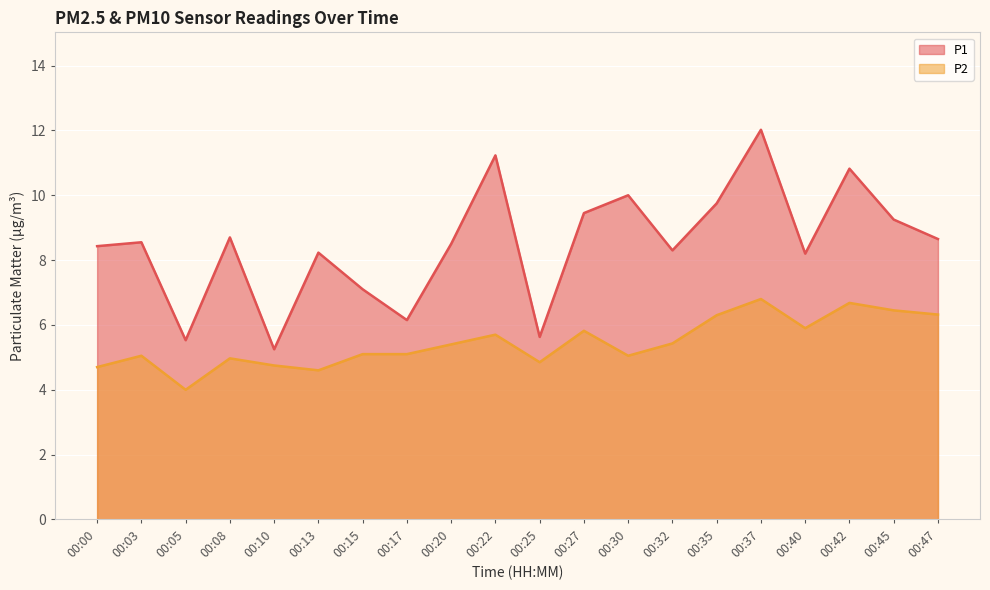

Where is the first local maximum for P1?

00:03